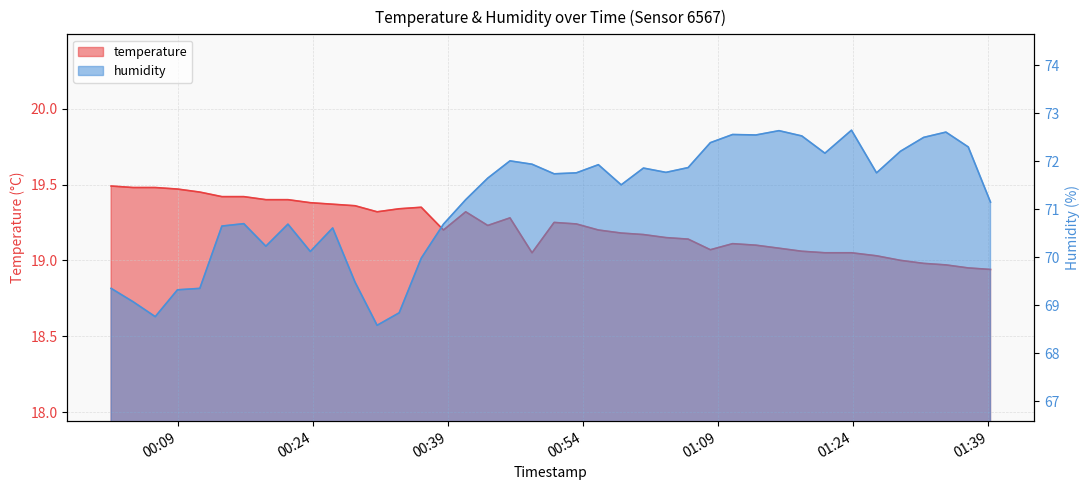

What is the difference between the highest and lowest values at 2023-05-22T00:13:54?

51.2